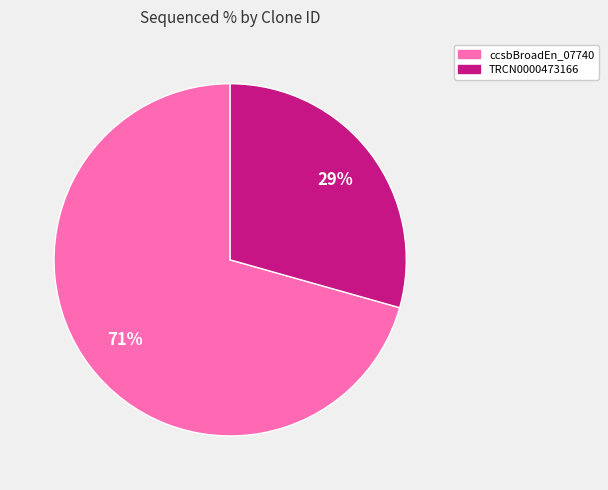

How many segments does this pie chart have?

2